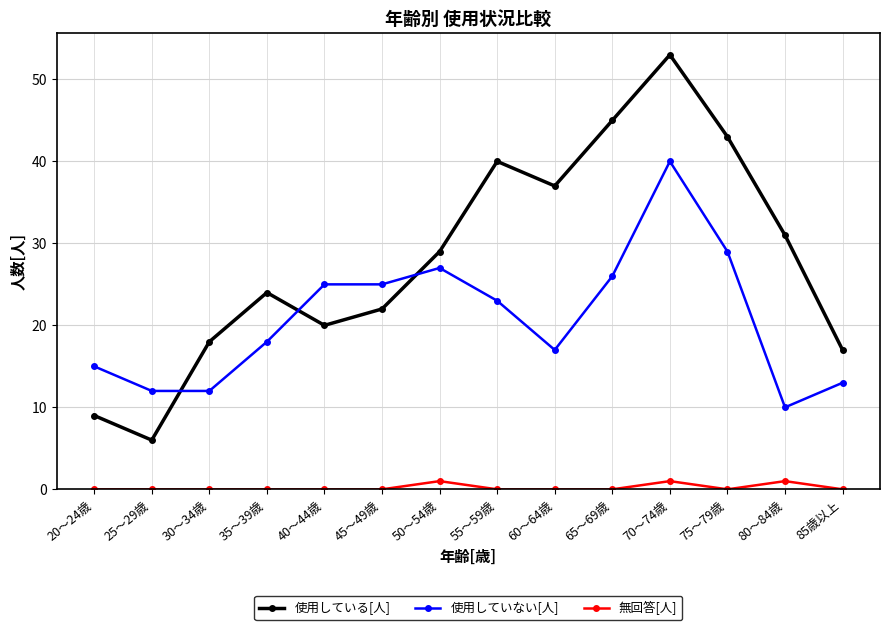

Reading left to right, extract all data points from this chart.

使用している[人]: 20～24歳=9	25～29歳=6	30～34歳=18	35～39歳=24	40～44歳=20	45～49歳=22	50～54歳=29	55～59歳=40	60～64歳=37	65～69歳=45	70～74歳=53	75～79歳=43	80～84歳=31	85歳以上=17
使用していない[人]: 20～24歳=15	25～29歳=12	30～34歳=12	35～39歳=18	40～44歳=25	45～49歳=25	50～54歳=27	55～59歳=23	60～64歳=17	65～69歳=26	70～74歳=40	75～79歳=29	80～84歳=10	85歳以上=13
無回答[人]: 20～24歳=0	25～29歳=0	30～34歳=0	35～39歳=0	40～44歳=0	45～49歳=0	50～54歳=1	55～59歳=0	60～64歳=0	65～69歳=0	70～74歳=1	75～79歳=0	80～84歳=1	85歳以上=0